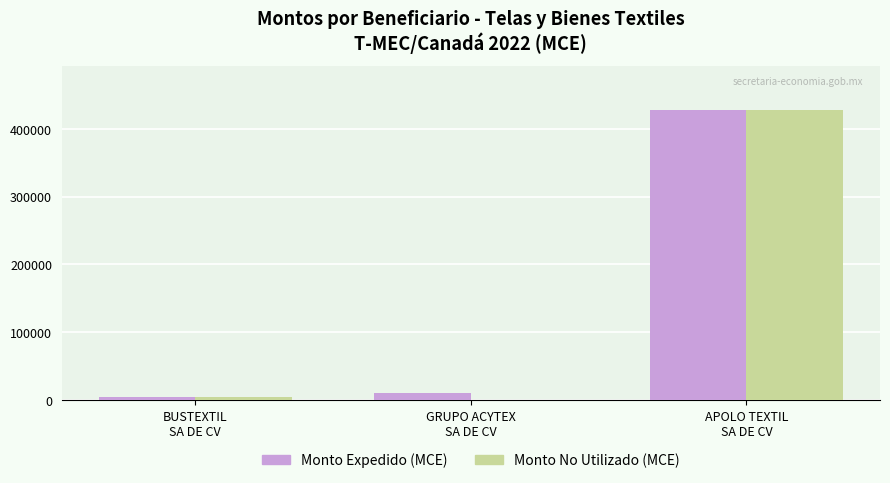

What is the sum of all Monto No Utilizado (MCE) values?

432803